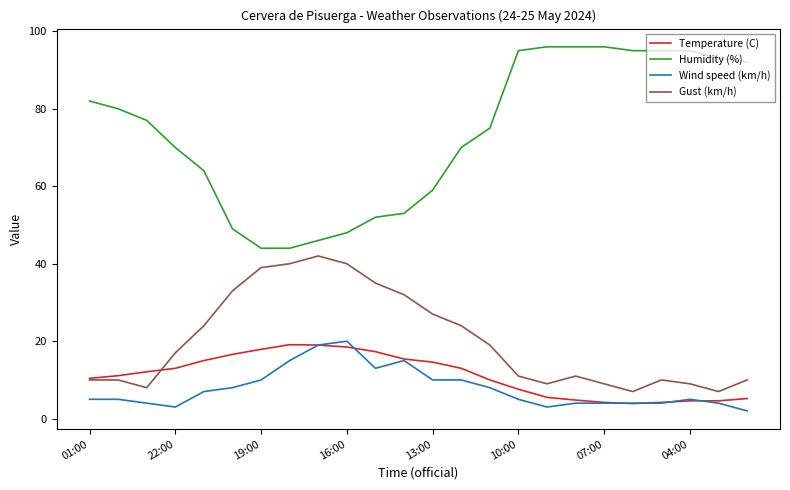

What are all the series names shown in the legend?

Temperature (C), Humidity (%), Wind speed (km/h), Gust (km/h)